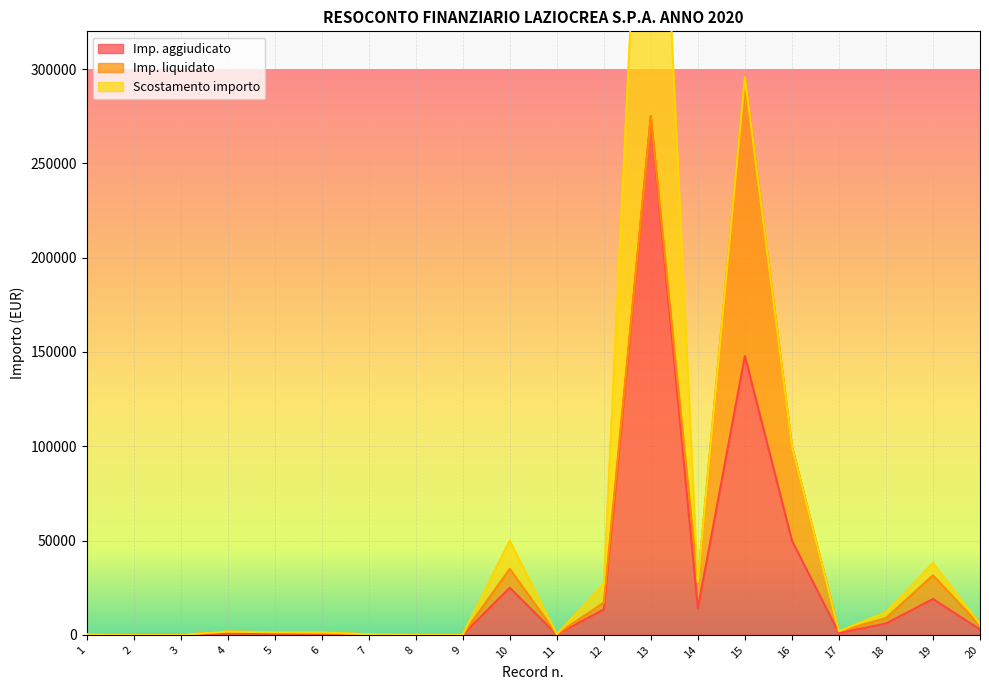

Is the value of Imp. aggiudicato at 19 greater than the value of Scostamento importo at 18?

Yes